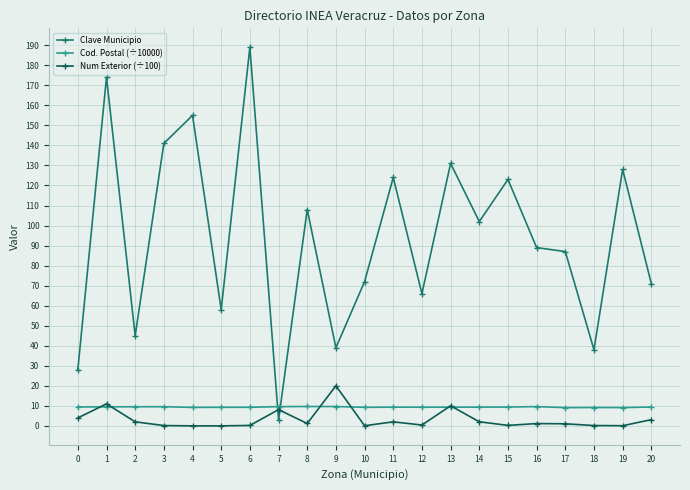

What is the sum of all Num Exterior (÷100) values?

67.0